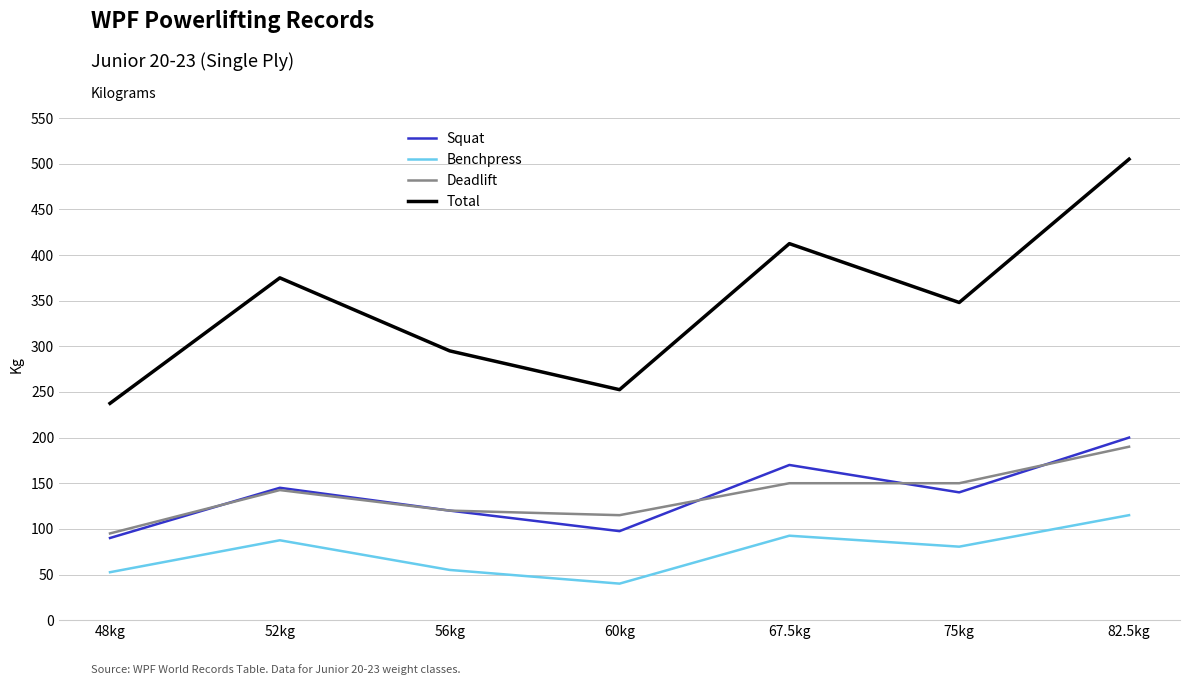

Where does the Benchpress series first go above 80?

52kg